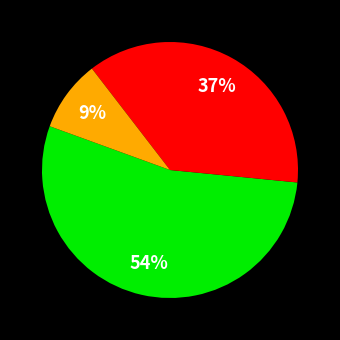

To the nearest percent, what is the average slice percentage?

33%